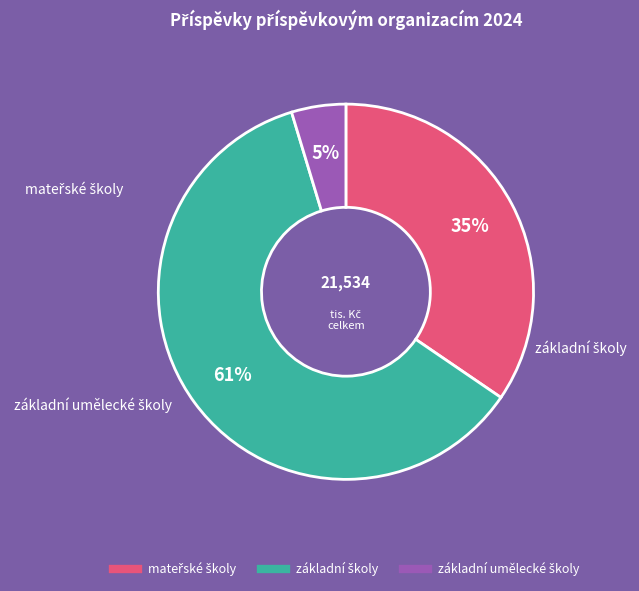

How many slices are in this pie chart?

3